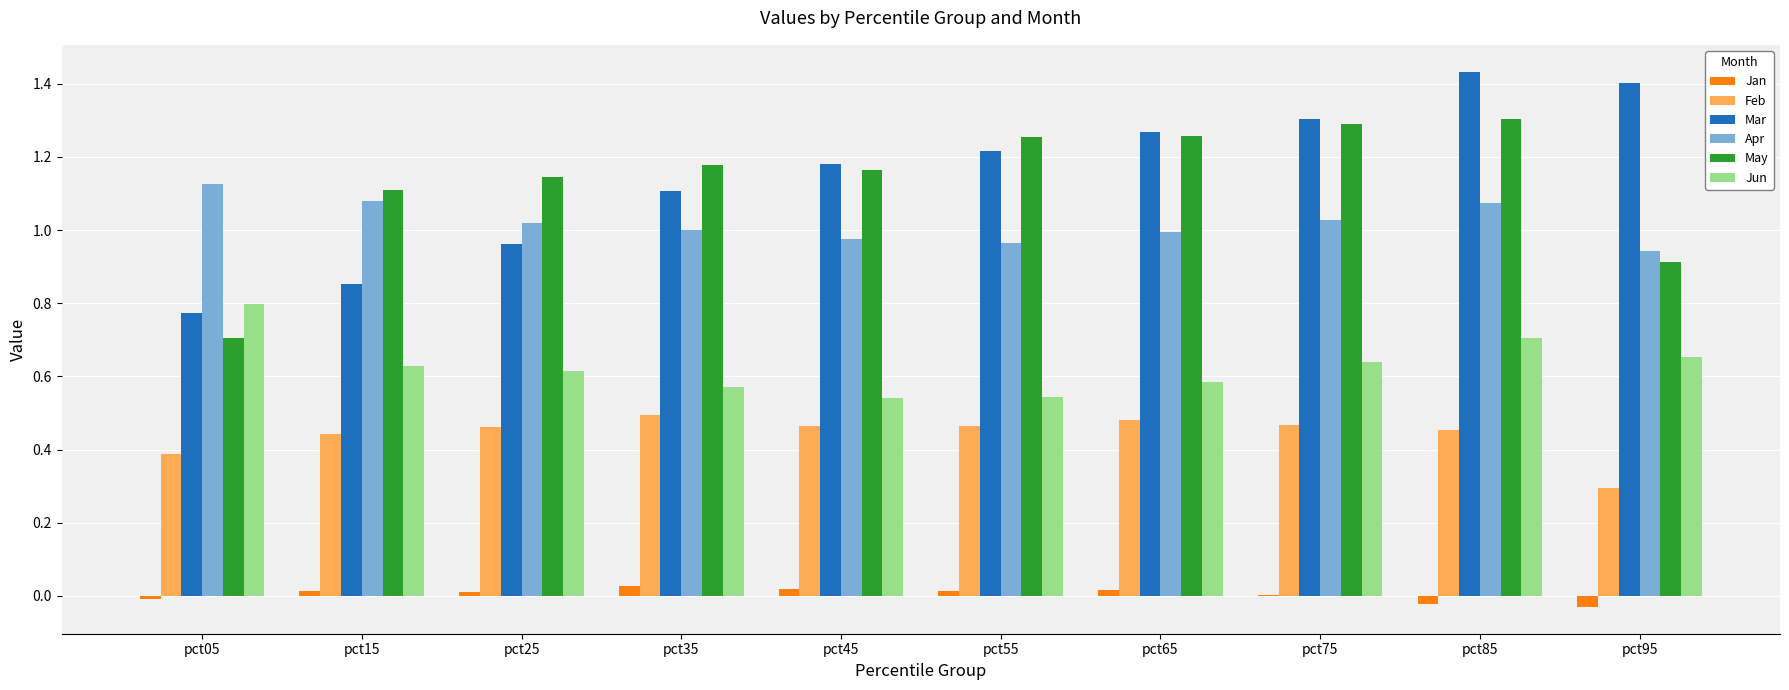

At which label does Apr reach its peak?

pct05